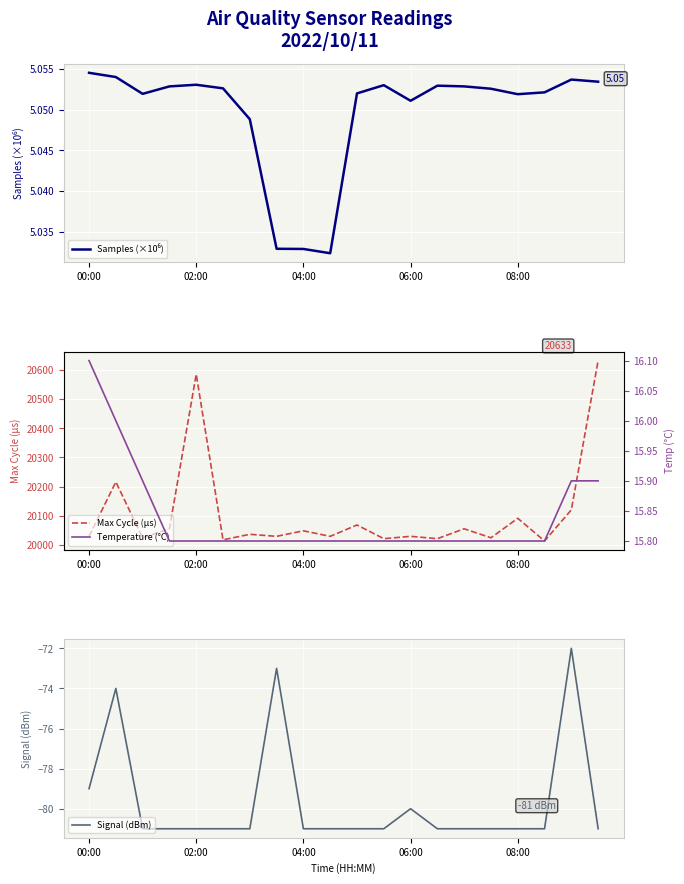

The value of Max Cycle (µs) at 15 is 20024.0. True or false?

True